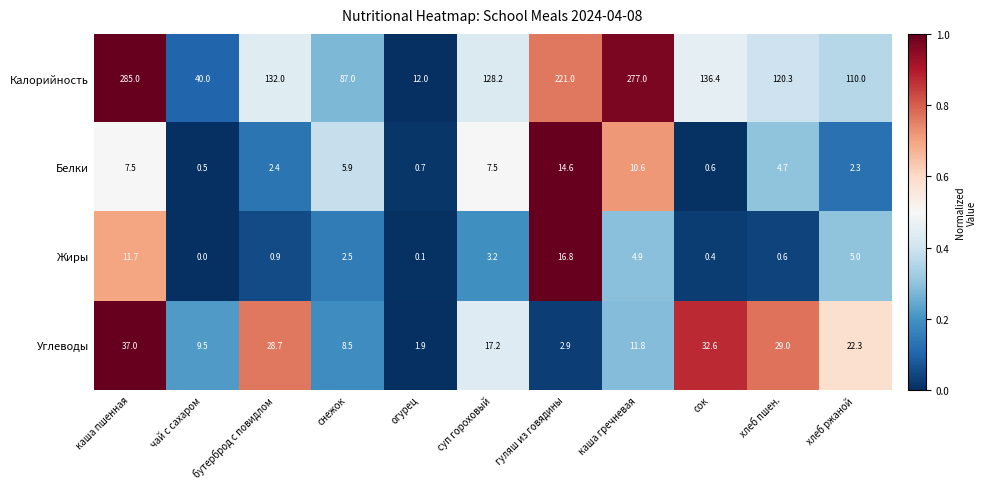

Where is Жиры nearest to the value 8?

хлеб ржаной